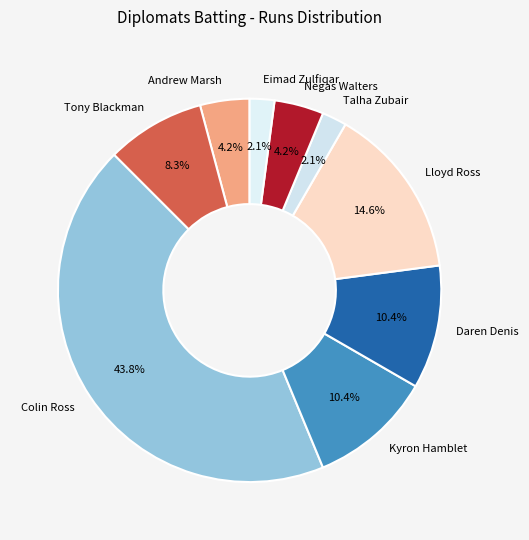

To the nearest percent, what is the average slice percentage?

11%